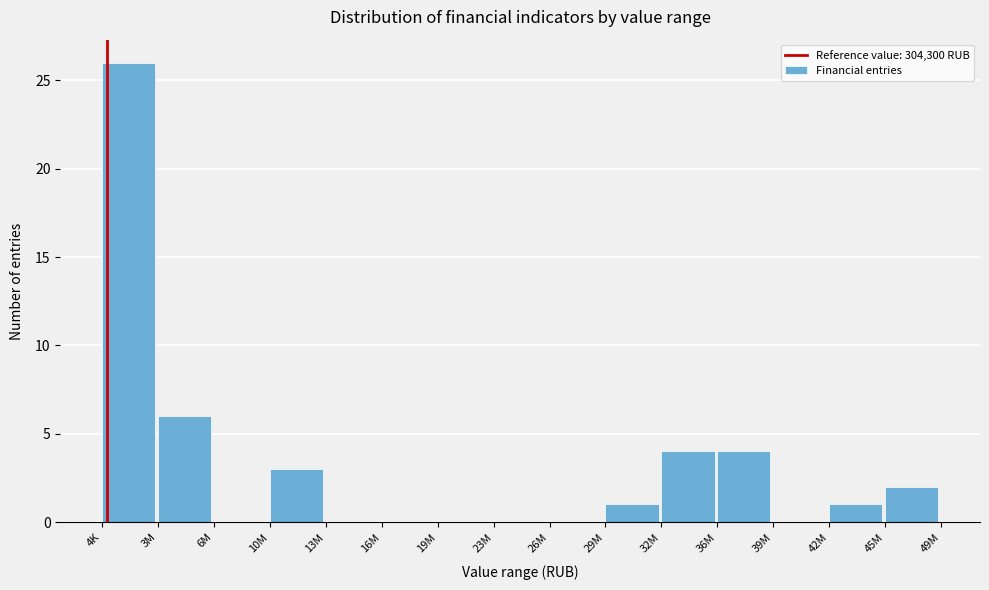

Reading left to right, what are all the values shown in this chart?

4K=26	3M=6	6M=0	10M=3	13M=0	16M=0	19M=0	23M=0	26M=0	29M=1	32M=4	36M=4	39M=0	42M=1	45M=2